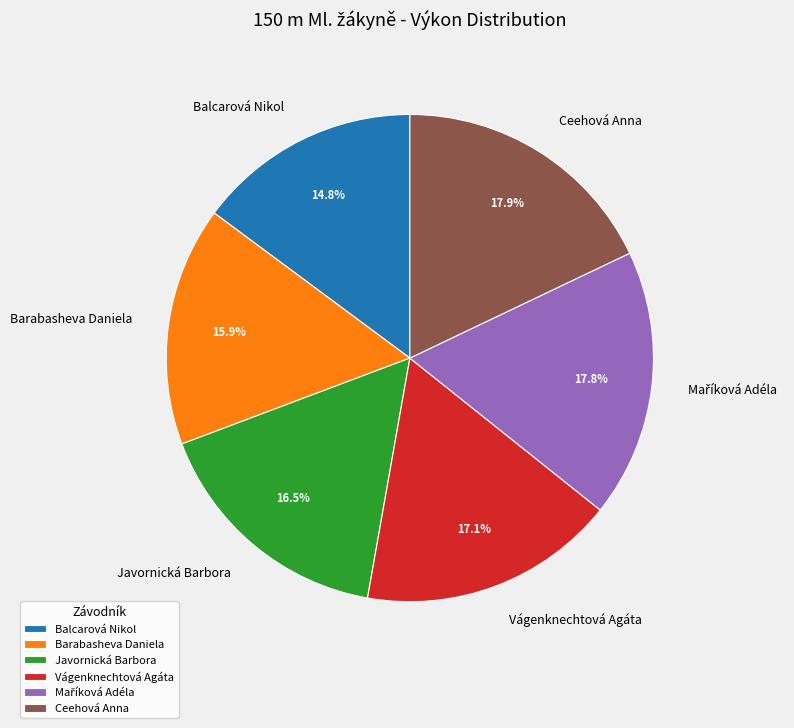

True or false: Vágenknechtová Agáta accounts for 17% of the total.

True